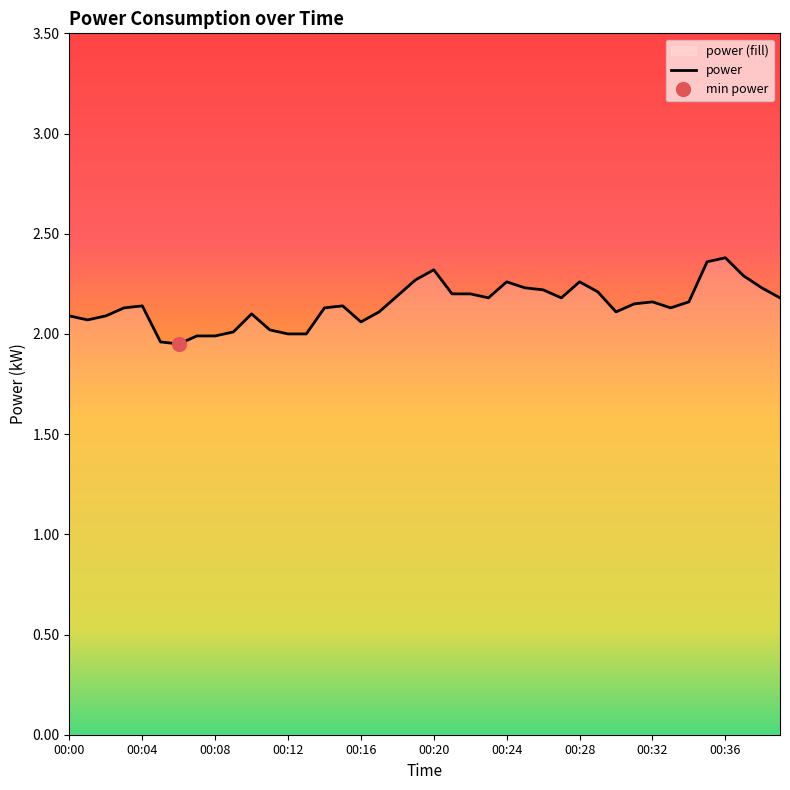

What is the label of the 17th point from the left?

00:16